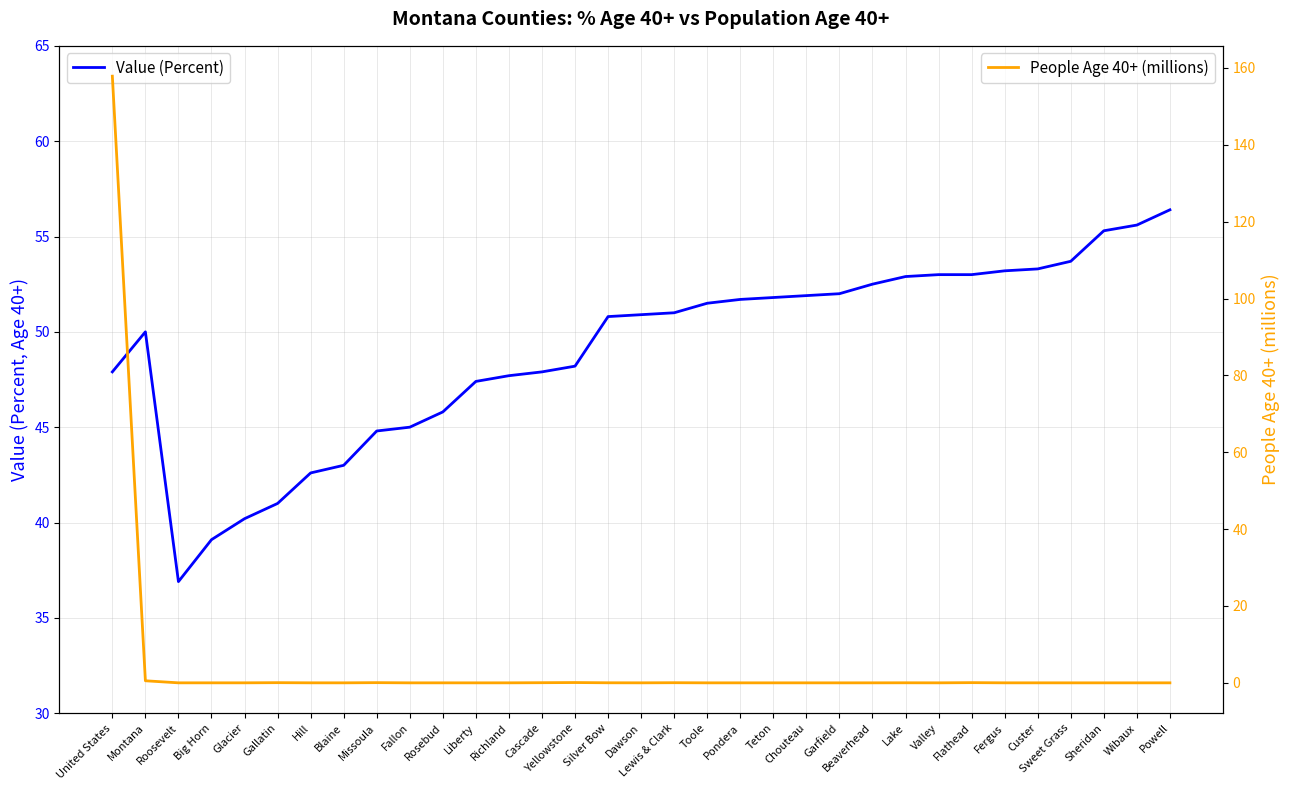

What are all the series names shown in the legend?

Value (Percent), People Age 40+ (millions)